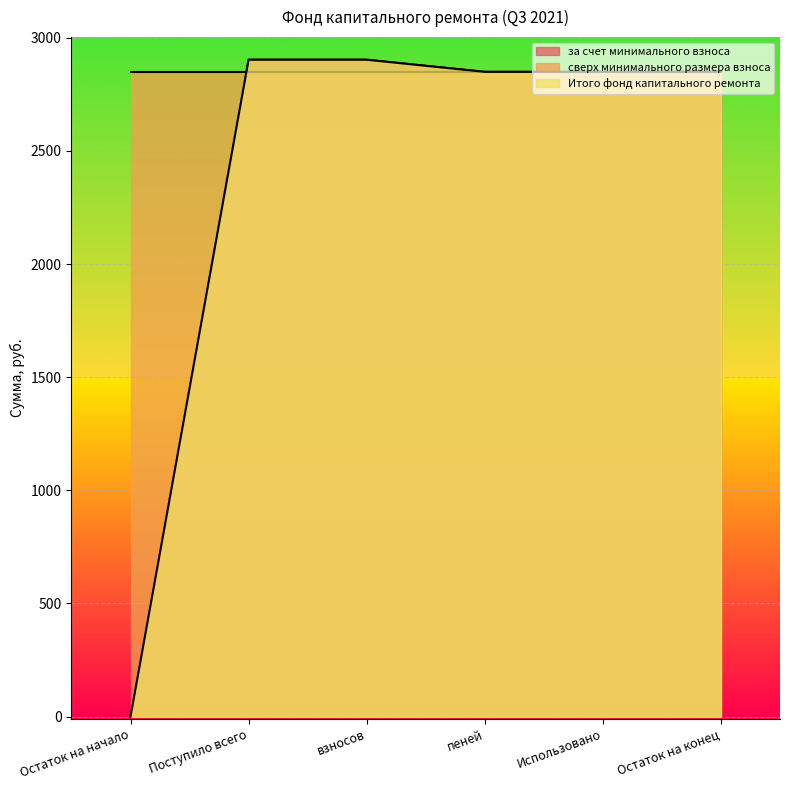

At which label is за счет минимального взноса closest to 1451?

пеней